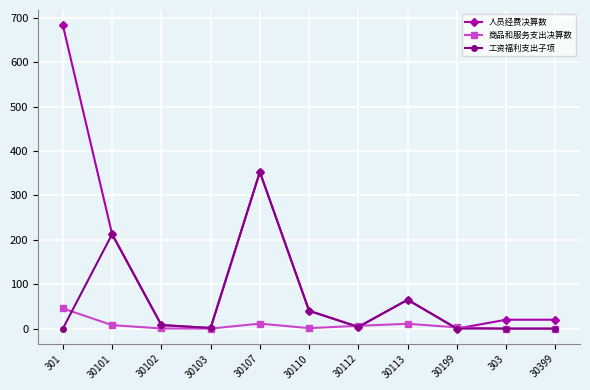

What is the difference between the second highest and minimum values in the 商品和服务支出决算数 series?

11.2